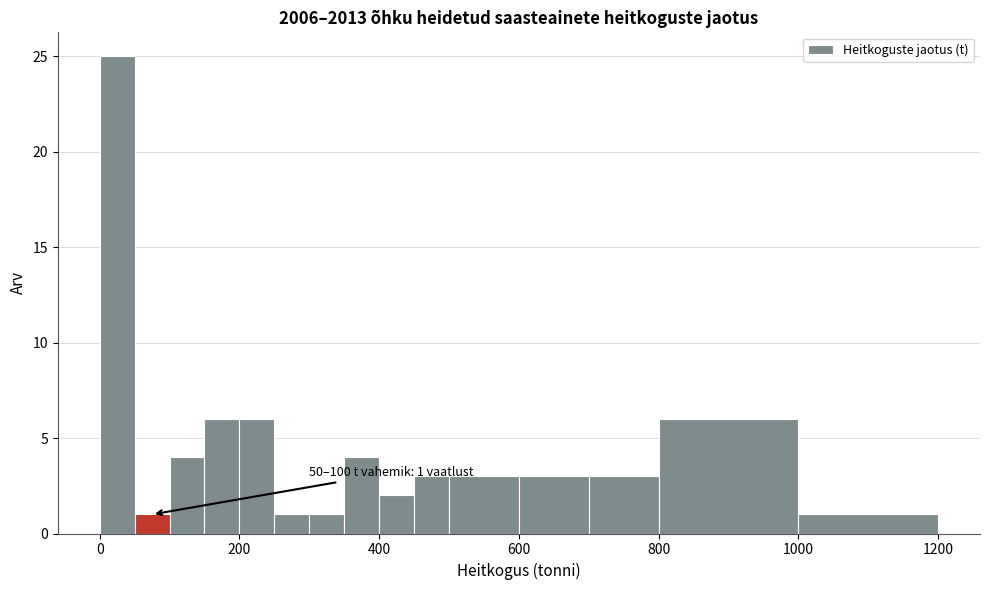

Read against the x-axis, roughly where is the centre of the tallest bar?

20